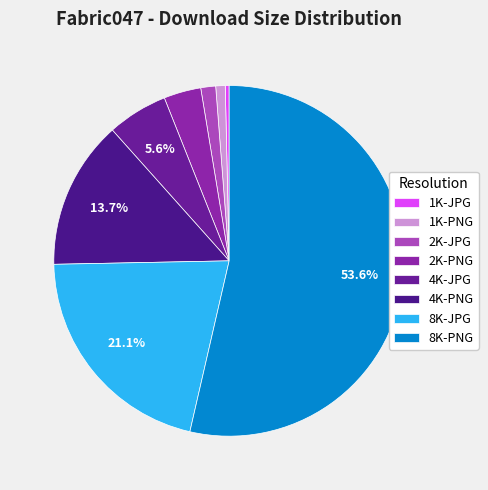

To the nearest percent, what is the average slice percentage?

12%